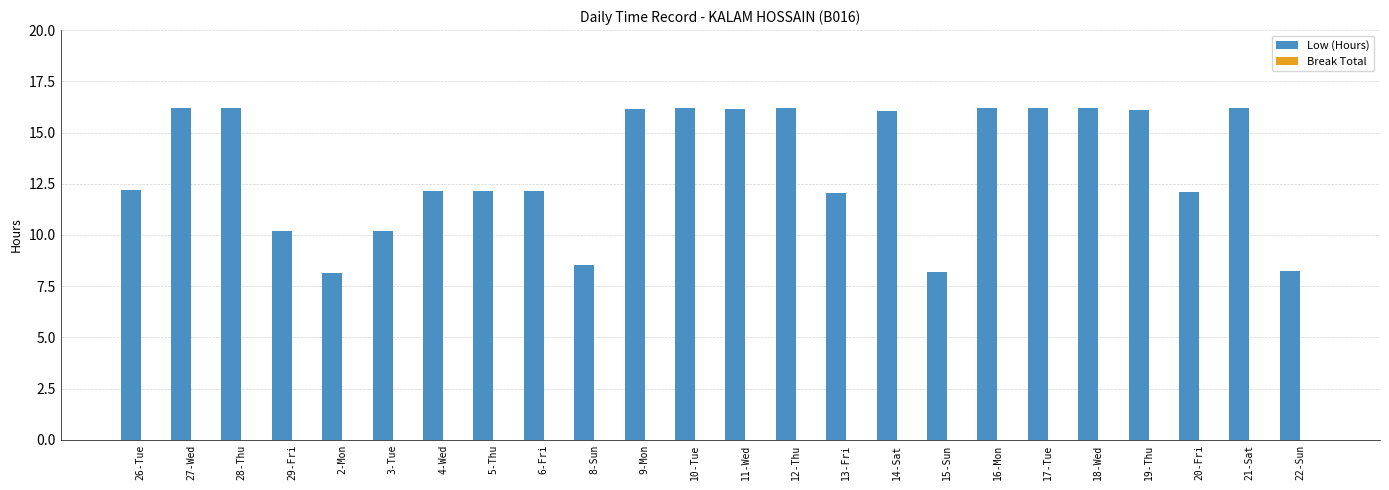

What is the smallest value displayed?

8.1